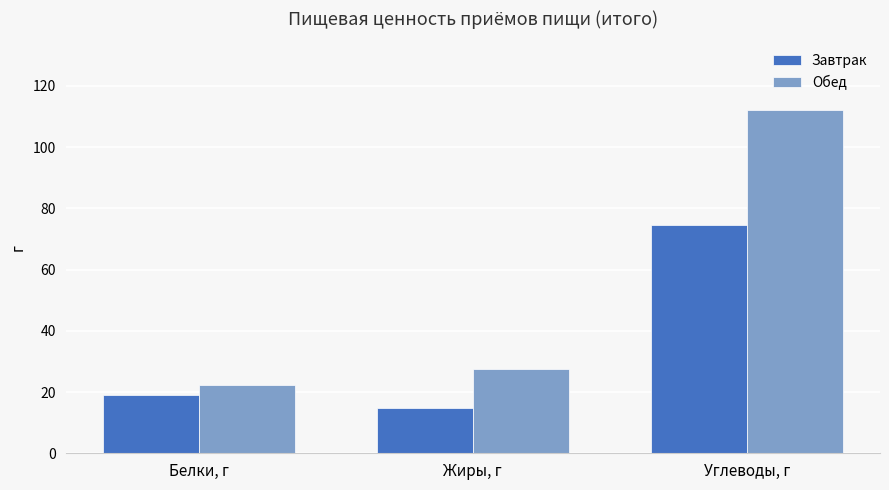

How many bars are there in each group?

2